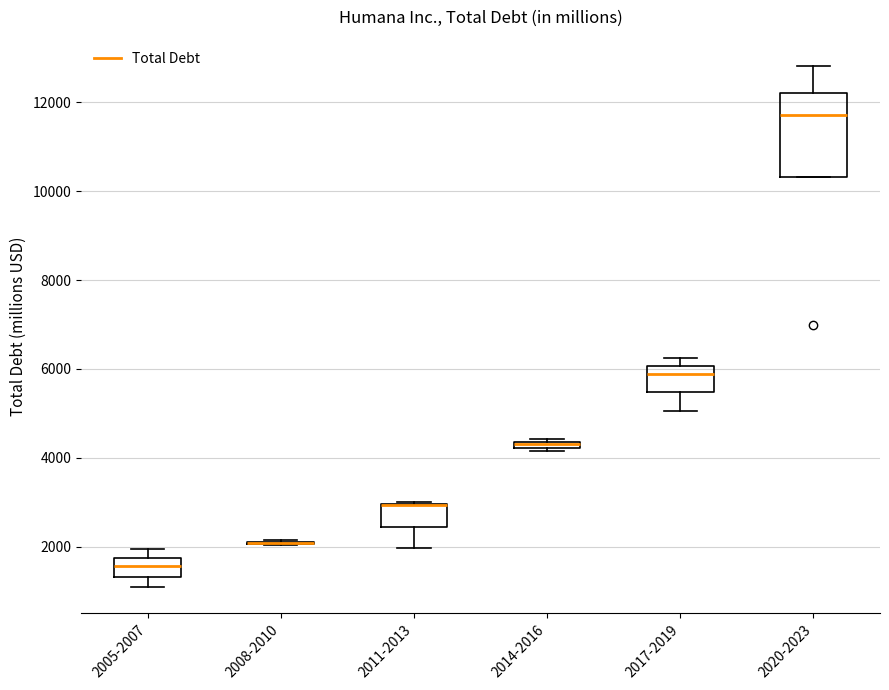

Which box is the tallest, from its lower edge to its upper edge?

2020-2023